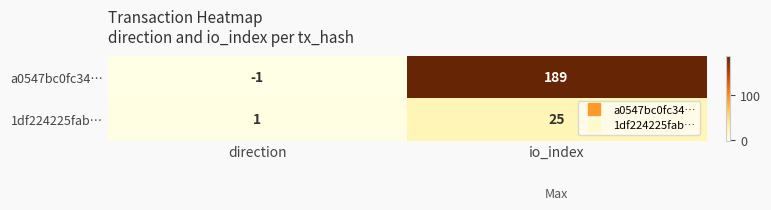

Between direction and io_index, which series saw the biggest shift?

a0547bc0fc34…